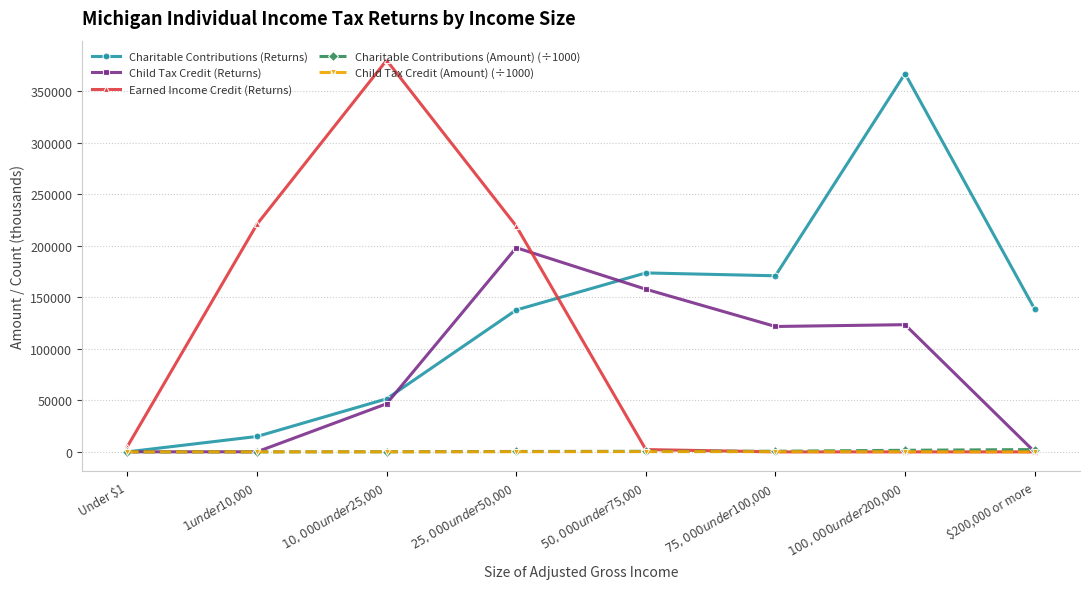

True or false: Child Tax Credit (Amount) (÷1000) has a value of 0.0 at $200,000 or more.

True